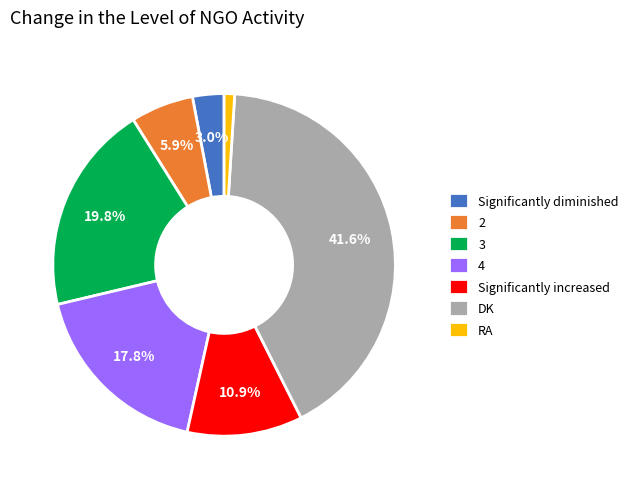

Is there any slice that represents more than half of the pie?

No